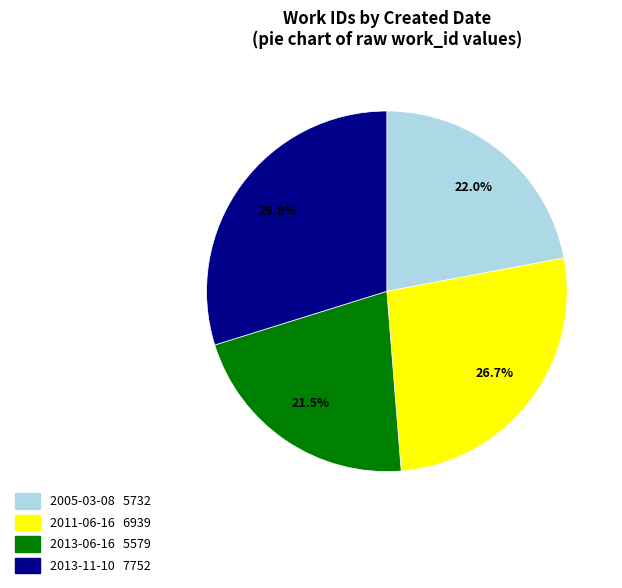

To the nearest percent, what is the difference between the largest and smallest slice percentages?

8%